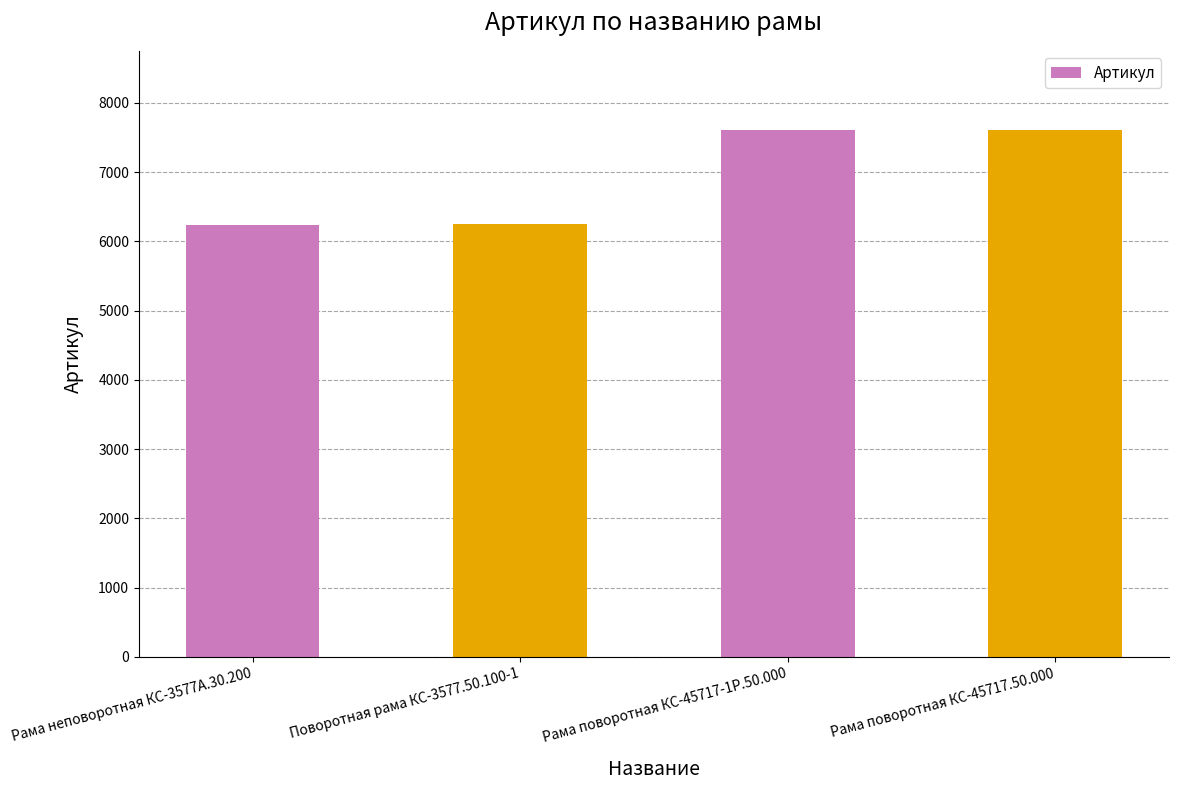

Which has a higher value, Рама поворотная КС-45717-1Р.50.000 or Рама неповоротная КС-3577А.30.200?

Рама поворотная КС-45717-1Р.50.000